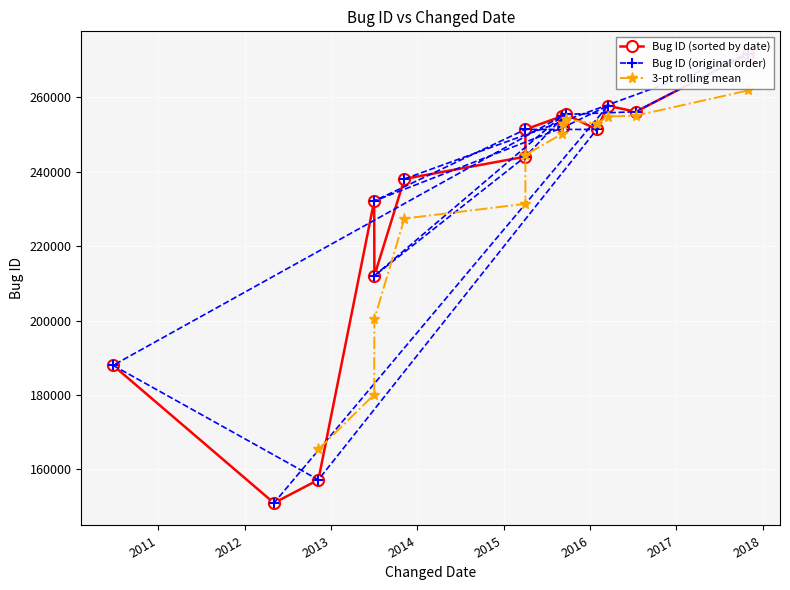

List the labels in order of value, largest first.

2017-11-01, 2016-03-17, 2016-07-13, 2015-09-21, 2015-09-03, 2015-09-09, 2015-04-03, 2016-01-30, 2015-04-03, 2013-11-07, 2013-07-02, 2013-07-03, 2010-06-23, 2012-11-08, 2012-05-04